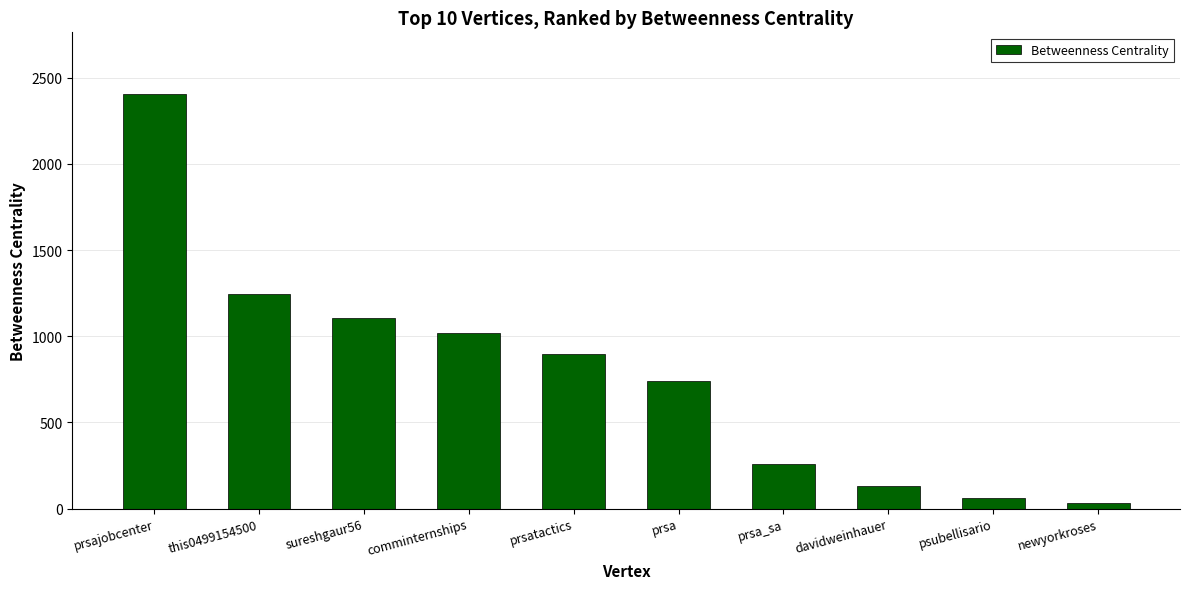

Approximately how many times larger is the value at sureshgaur56 compared to psubellisario?

17.8